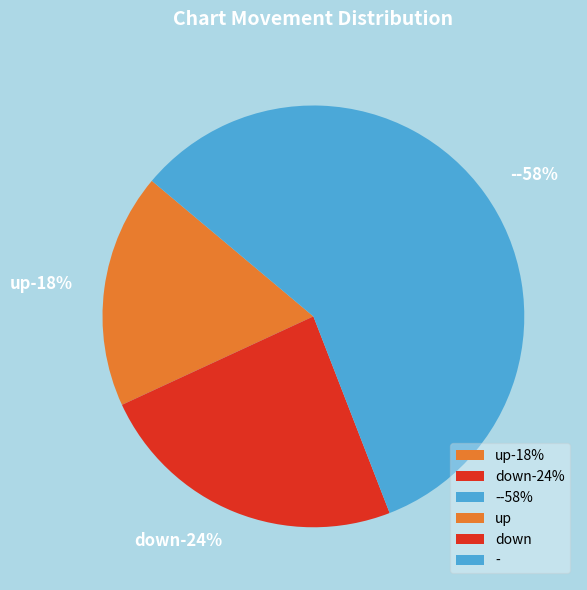

True or false: up accounts for 31% of the total.

False